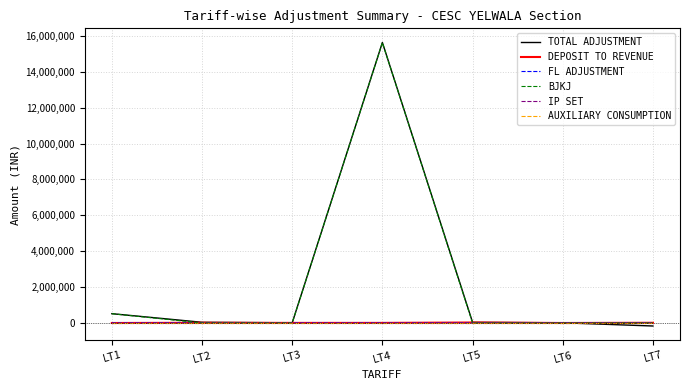

Is the value of TOTAL ADJUSTMENT at LT6 greater than the value of DEPOSIT TO REVENUE at LT4?

Yes